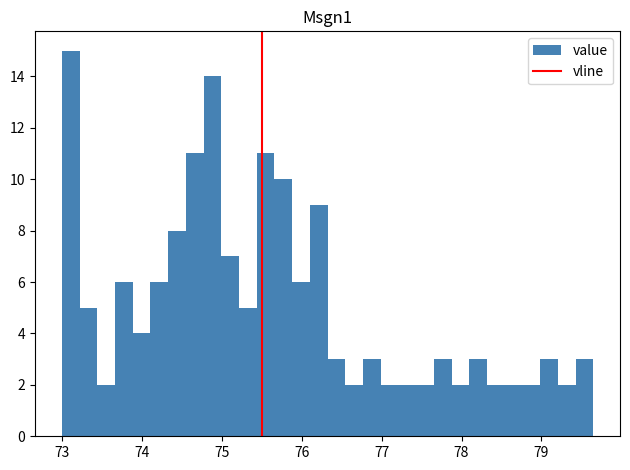

Read against the x-axis, roughly where is the centre of the tallest bar?

73.1